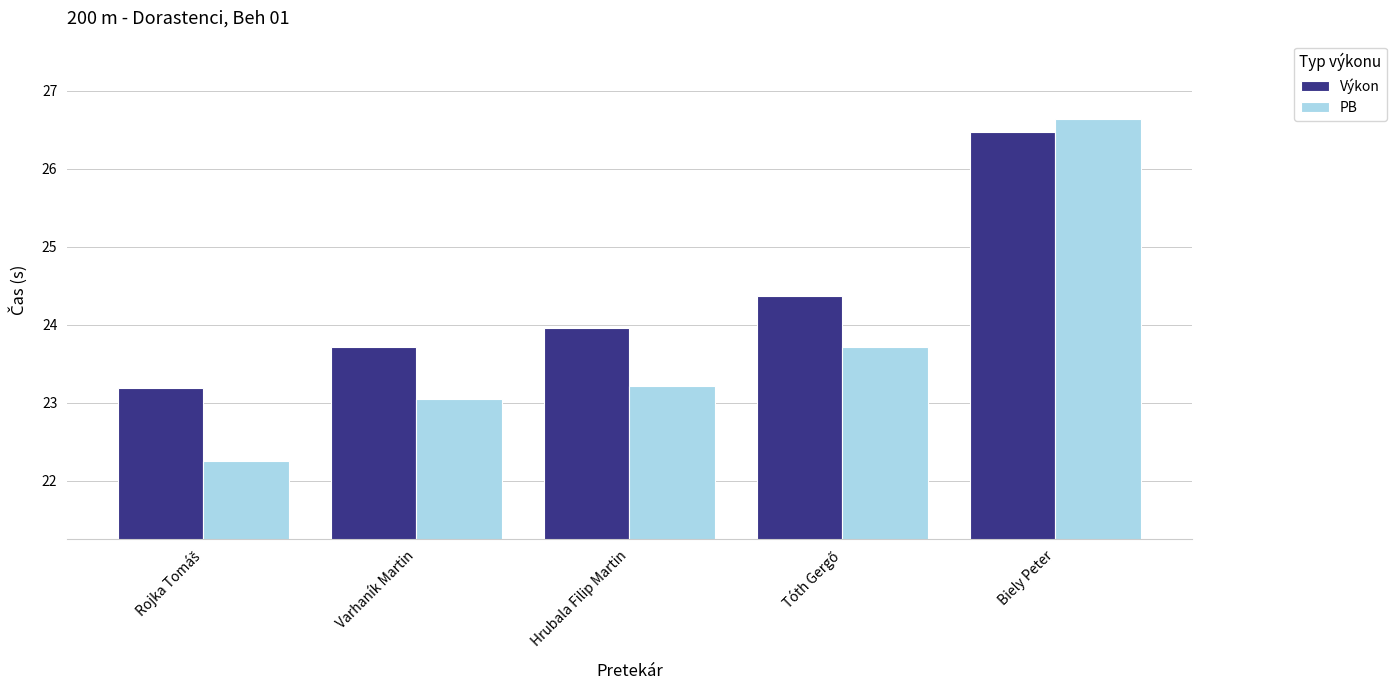

What is the difference between the Výkon values at Biely Peter and Hrubala Filip Martin?

2.5